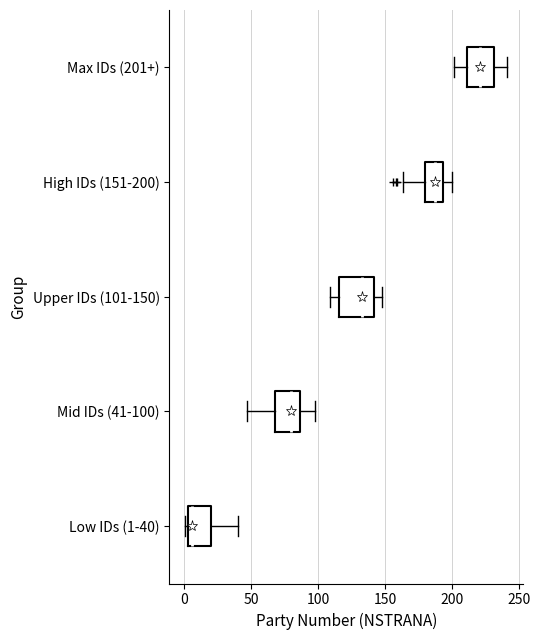

Which box is the widest, from its left edge to its right edge?

Upper IDs (101-150)